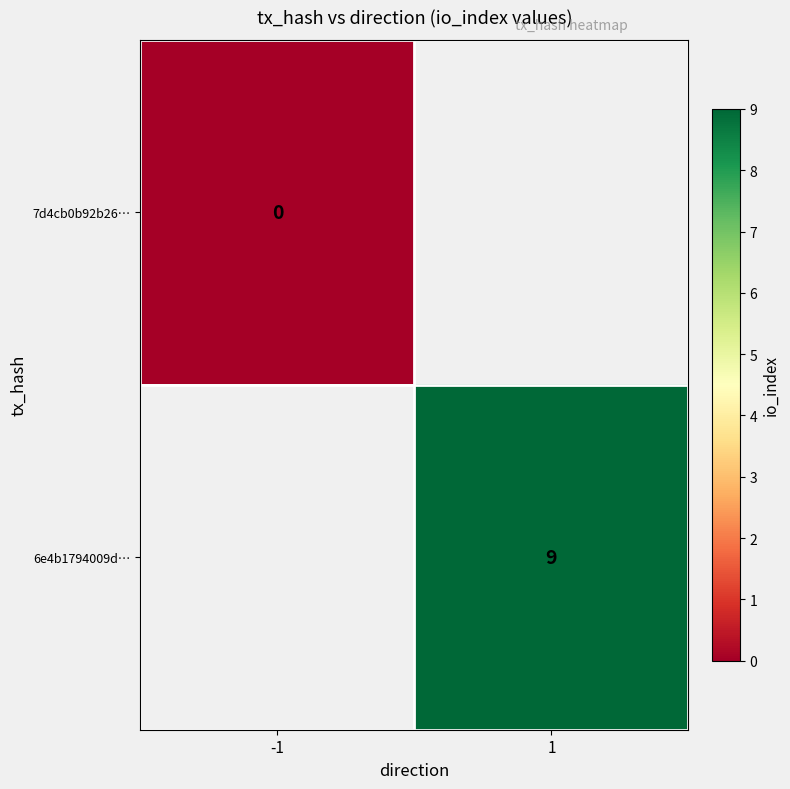

Is the value of 7d4cb0b92b26… at -1 greater than the value of 6e4b1794009d… at 1?

No